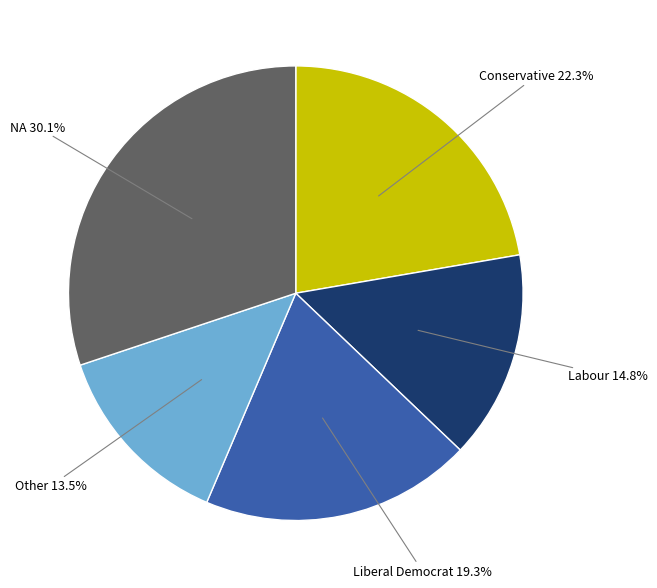

What is the largest slice in the pie chart?

NA